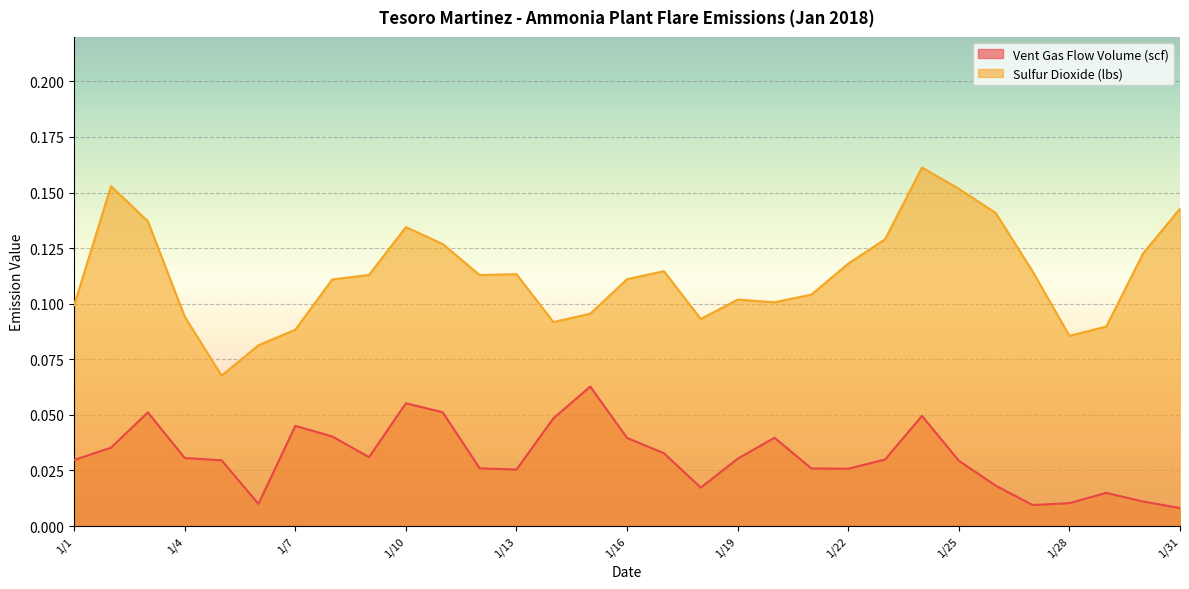

Rank the series at 1/30 from lowest to highest value.

Vent Gas Flow Volume (scf), Sulfur Dioxide (lbs)